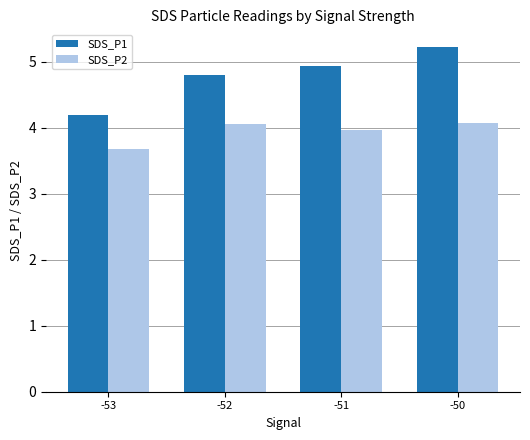

Reading left to right, extract all data points from this chart.

SDS_P1: -53=4.2	-52=4.8	-51=4.9	-50=5.2
SDS_P2: -53=3.7	-52=4.1	-51=4.0	-50=4.1